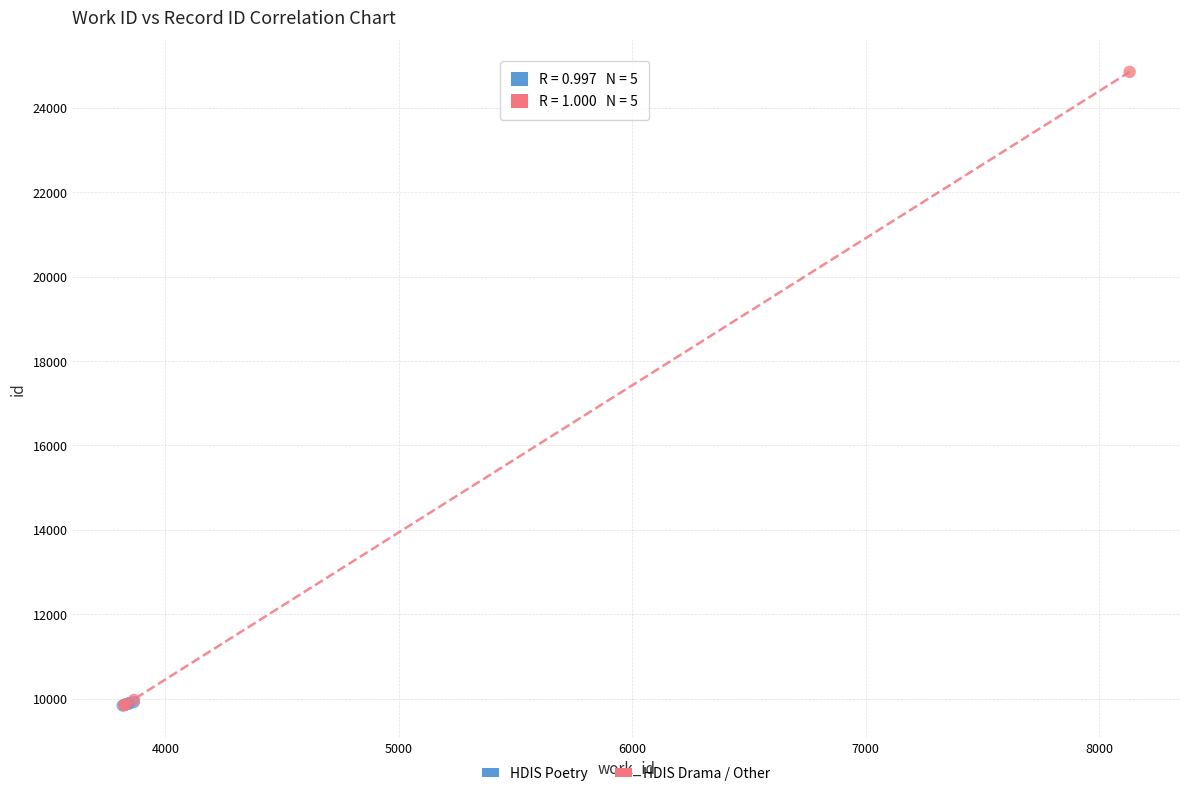

Which series reaches the maximum Y coordinate?

HDIS Drama / Other